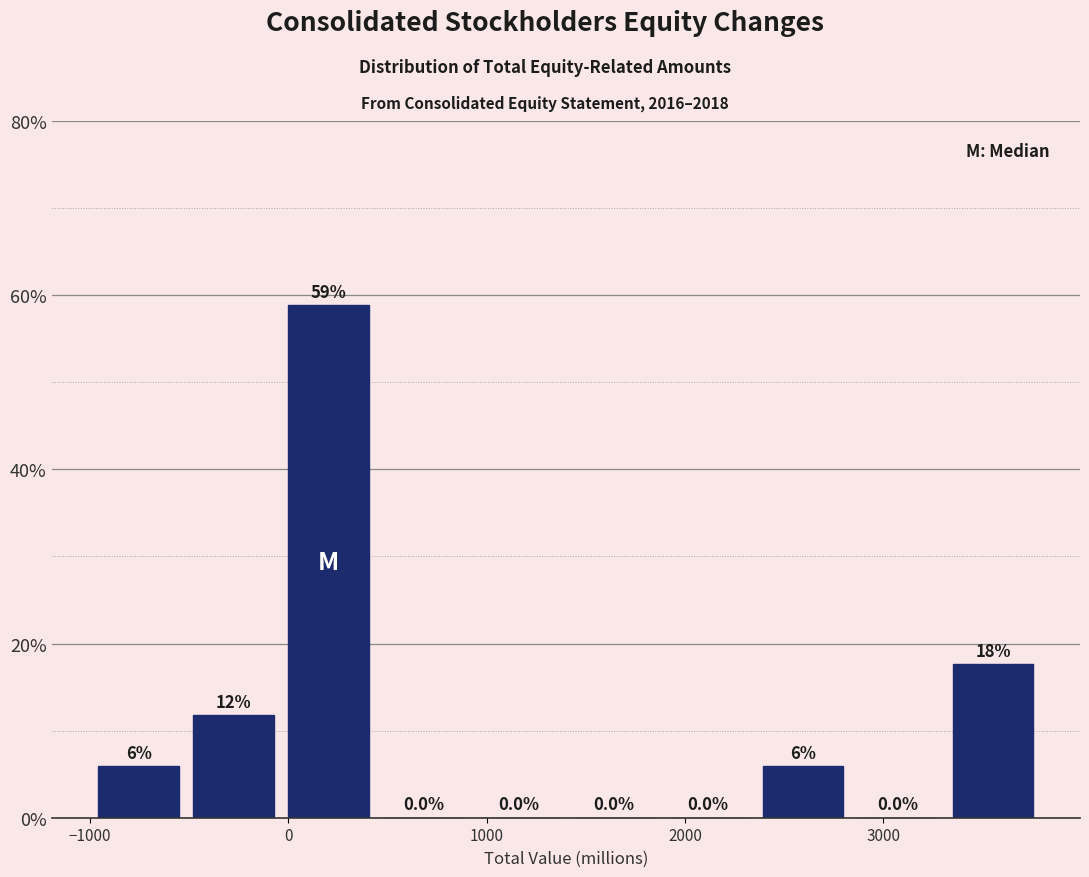

Over which range of the x-axis is the bar tallest?

0 to 400